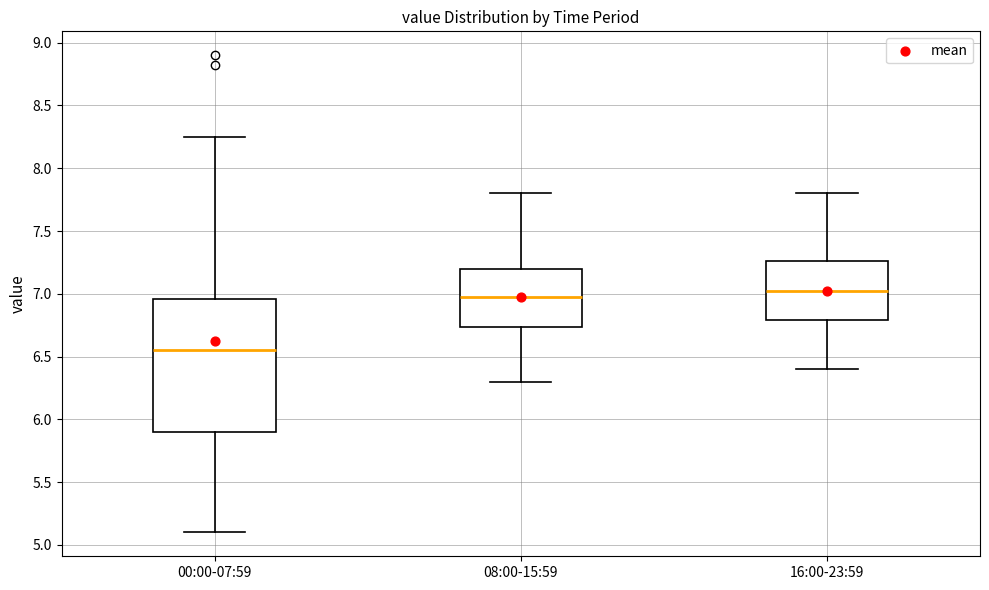

Reading left to right, transcribe this box plot: for each box, give where its median line is, the range the box spans, and where its two whiskers end, as read against the y-axis. The values are not printed on the chart, so give them approximately, as read against the axis.

00:00-07:59: median 6.55, box 5.90 to 6.95, whiskers 5.10 to 8.25
08:00-15:59: median 7.00, box 6.75 to 7.20, whiskers 6.30 to 7.80
16:00-23:59: median 7.05, box 6.80 to 7.25, whiskers 6.40 to 7.80